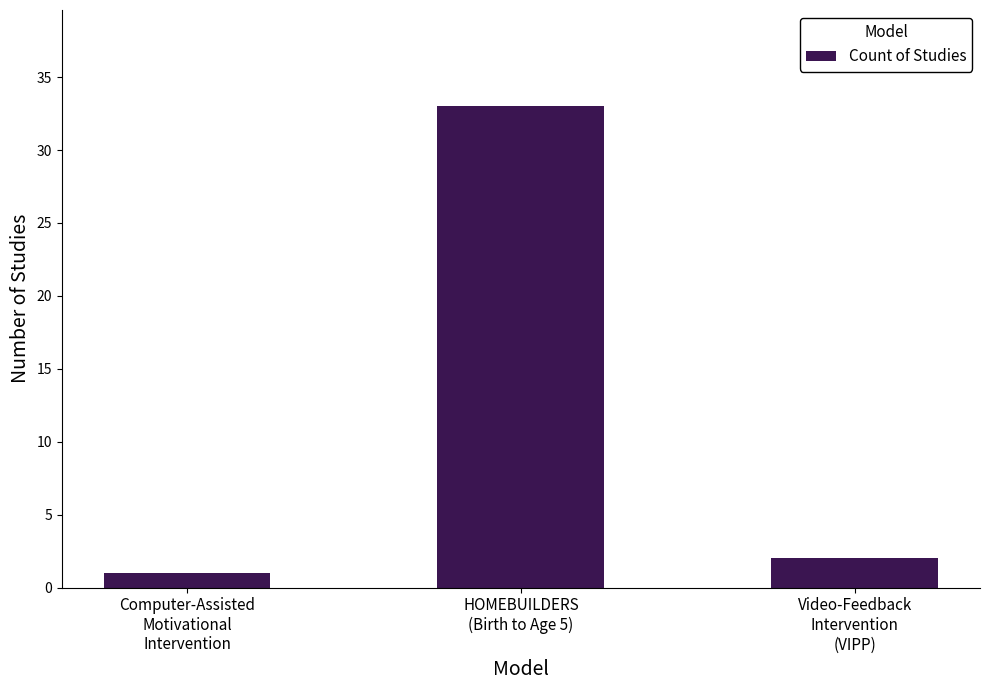

What is the average value?

12